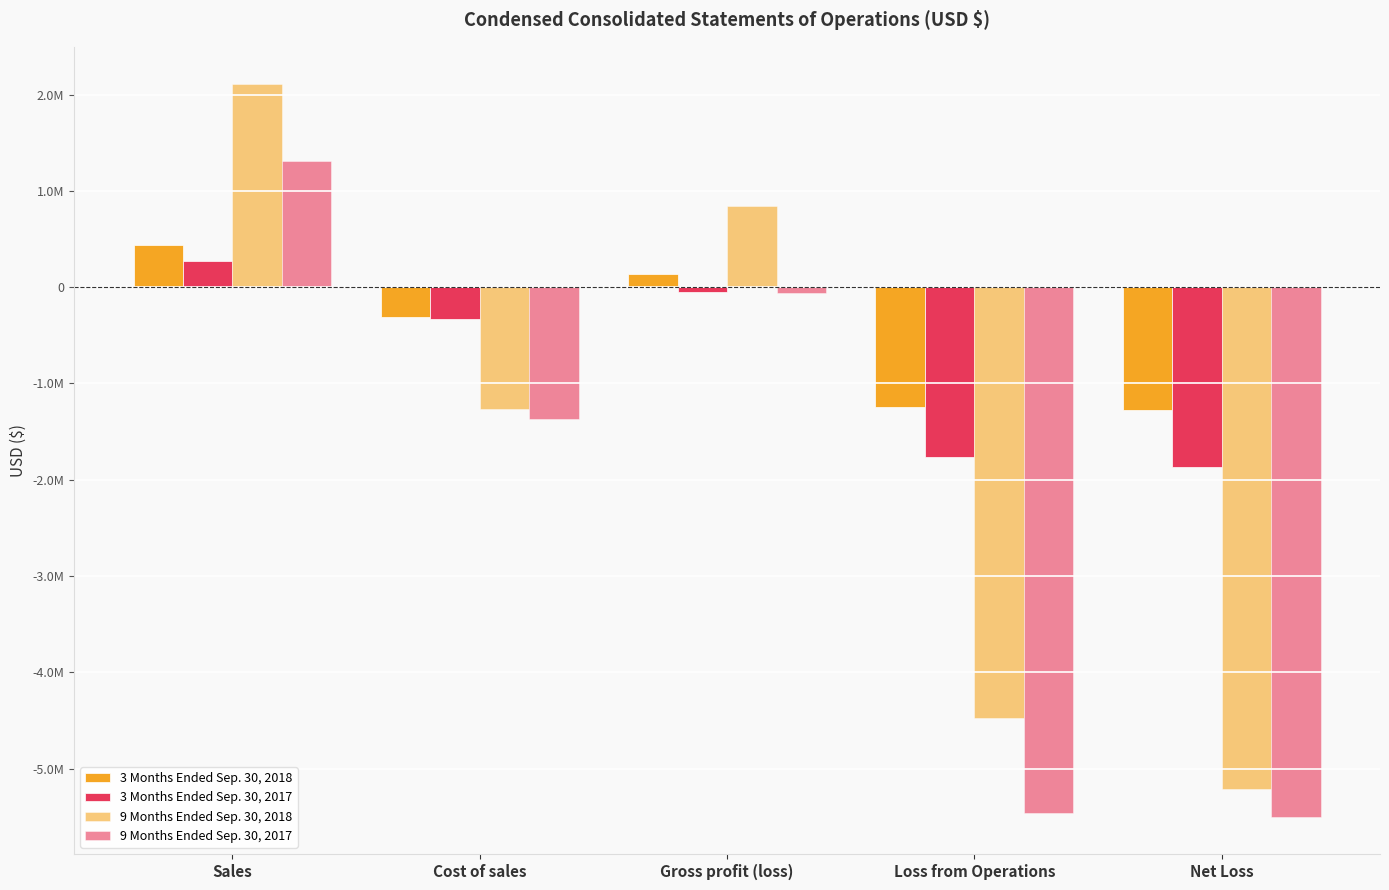

Reading right to left, what are all the values shown in this chart?

3 Months Ended Sep. 30, 2018: -1275340	-1240947	134235	-305757	439982
3 Months Ended Sep. 30, 2017: -1873049	-1768915	-52900	-326035	273135
9 Months Ended Sep. 30, 2018: -5207229	-4476089	846705	-1267592	2114297
9 Months Ended Sep. 30, 2017: -5506089	-5465822	-59668	-1364635	1304967